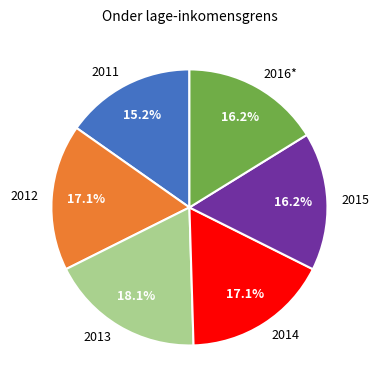

To the nearest percent, what portion does 2013 represent?

18%